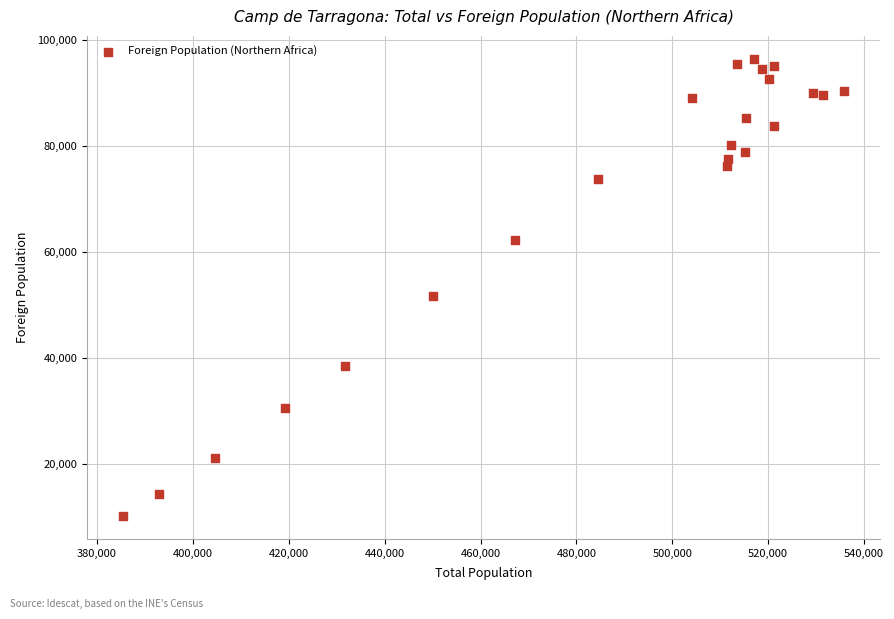

What is the range of X values (max minus min)?

150501